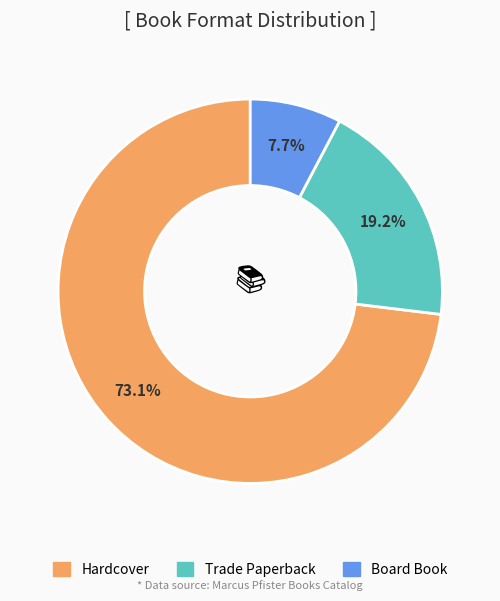

How many slices are in this pie chart?

3